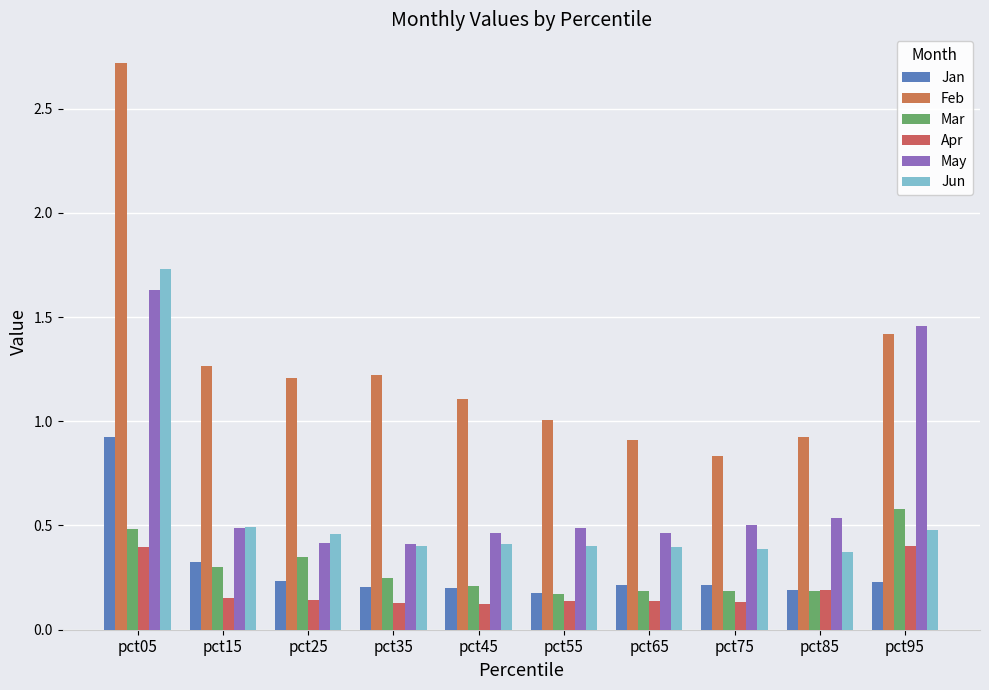

How many bars are there in each group?

6